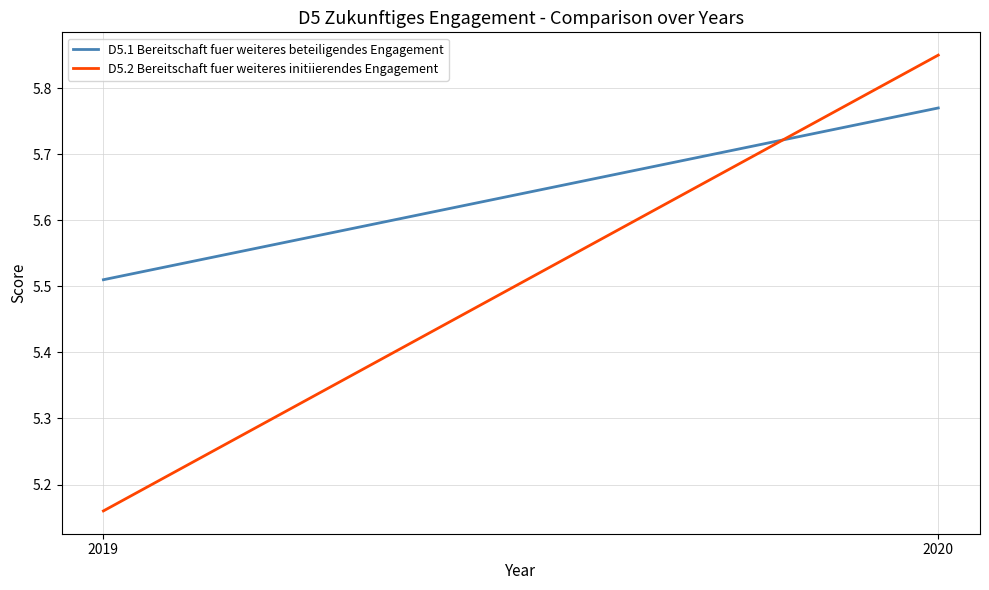

Reading left to right, extract all data points from this chart.

D5.1 Bereitschaft fuer weiteres beteiligendes Engagement: 5.5	5.8
D5.2 Bereitschaft fuer weiteres initiierendes Engagement: 5.2	5.8